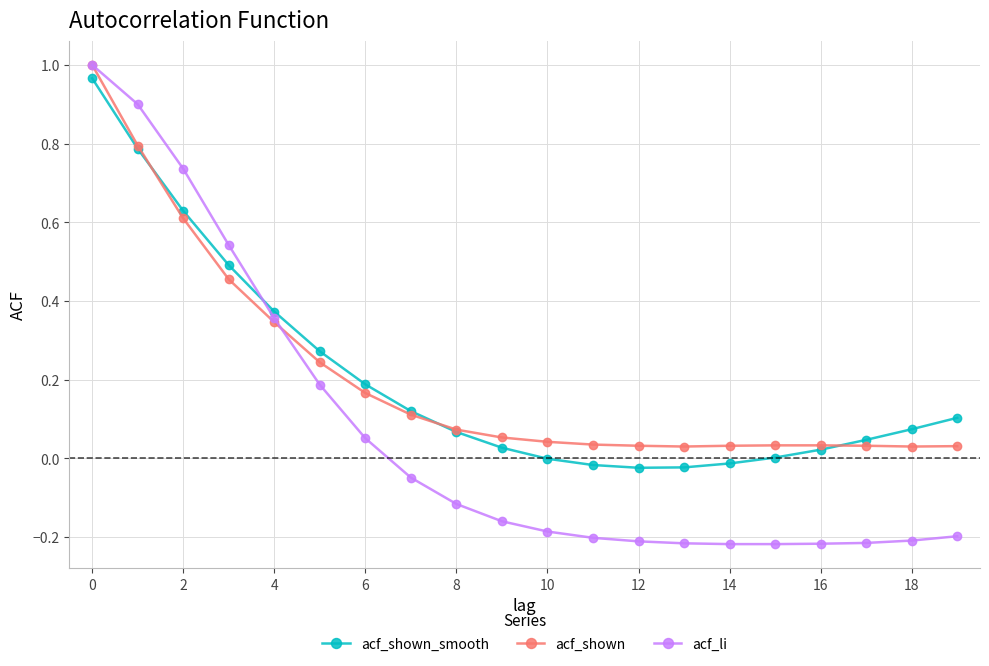

In acf_shown_smooth, how many points are lower than both neighbors (excluding endpoints)?

1